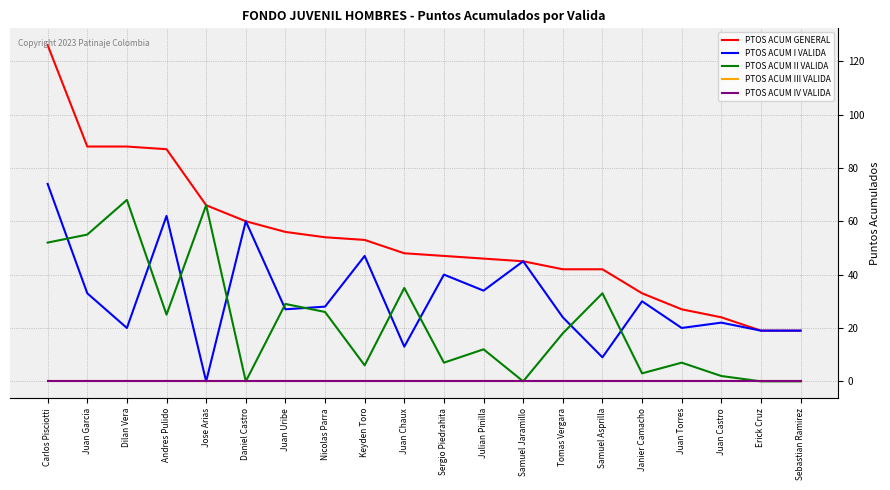

Does the chart display data point markers on the line(s)?

No